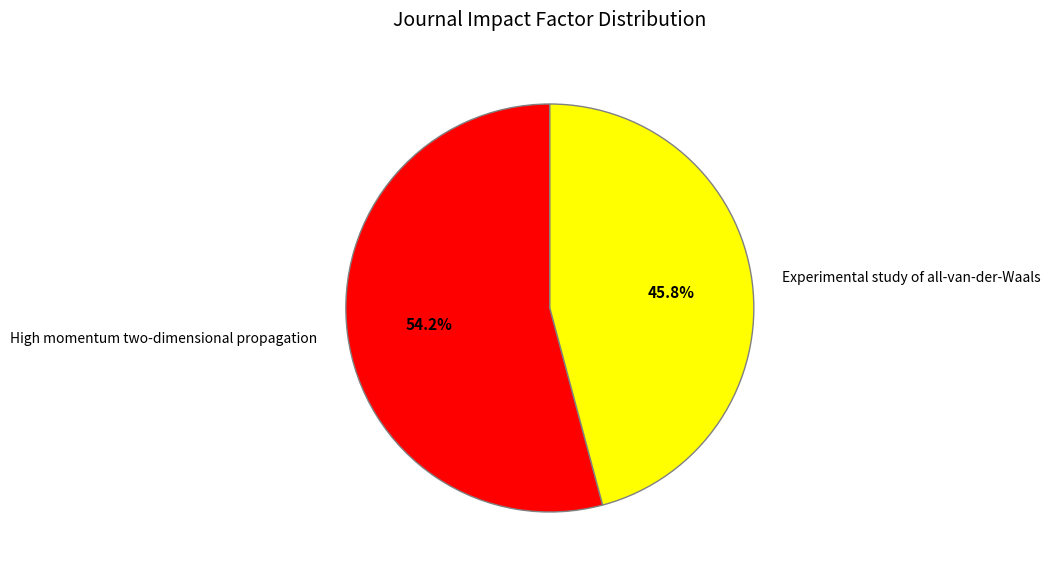

What is the smallest slice in the pie chart?

Experimental study of all-van-der-Waals